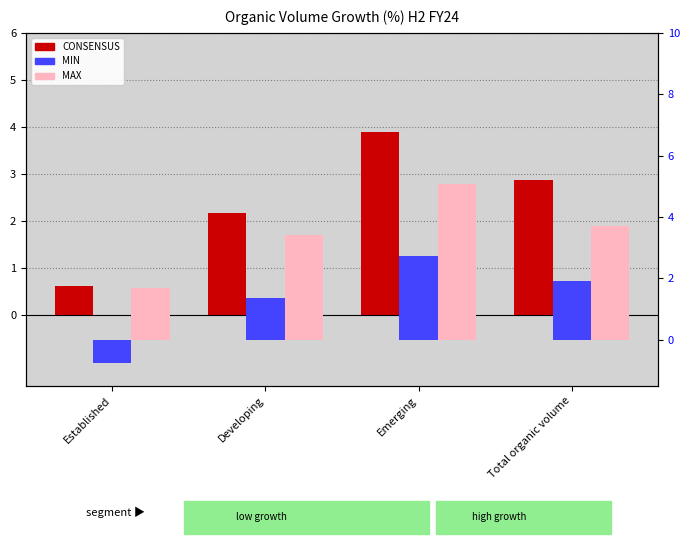

What is the spread (max minus min) of values at Developing?

2.0